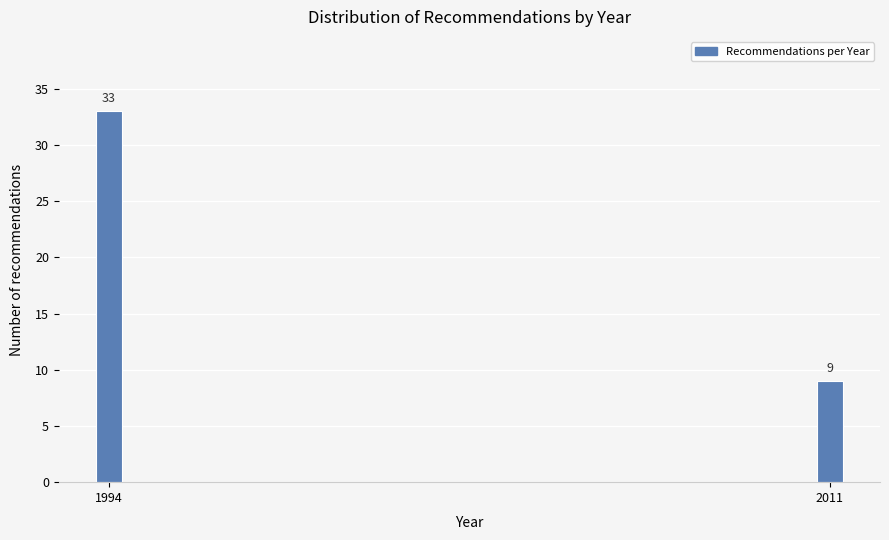

Reading left to right, extract all data points from this chart.

1994=33	2011=9